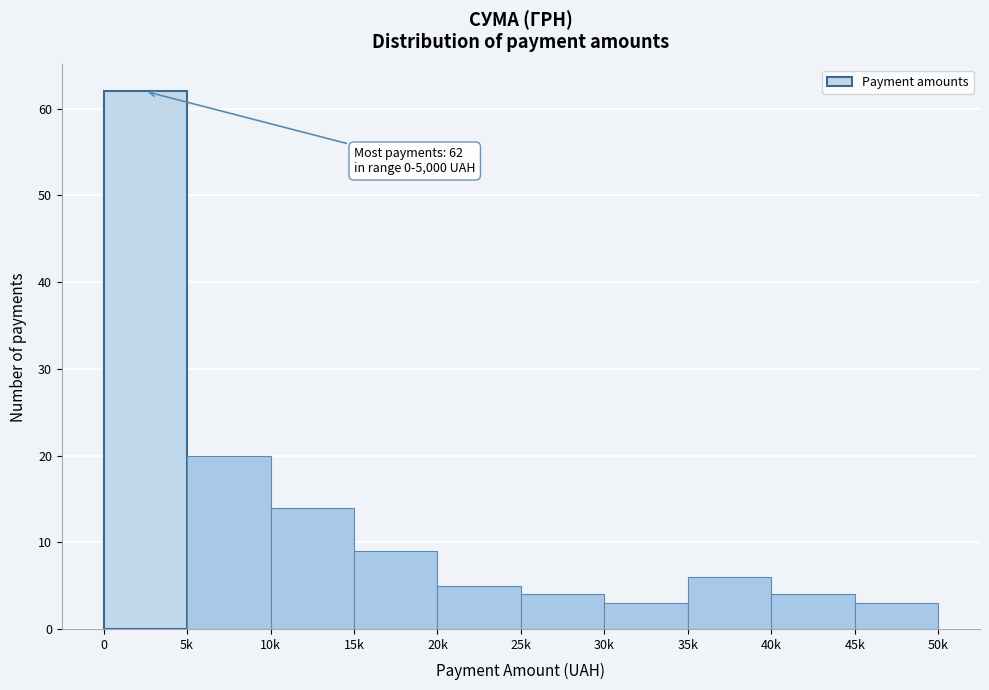

Reading left to right, list all the values displayed in this chart.

0=62	5k=20	10k=14	15k=9	20k=5	25k=4	30k=3	35k=6	40k=4	45k=3